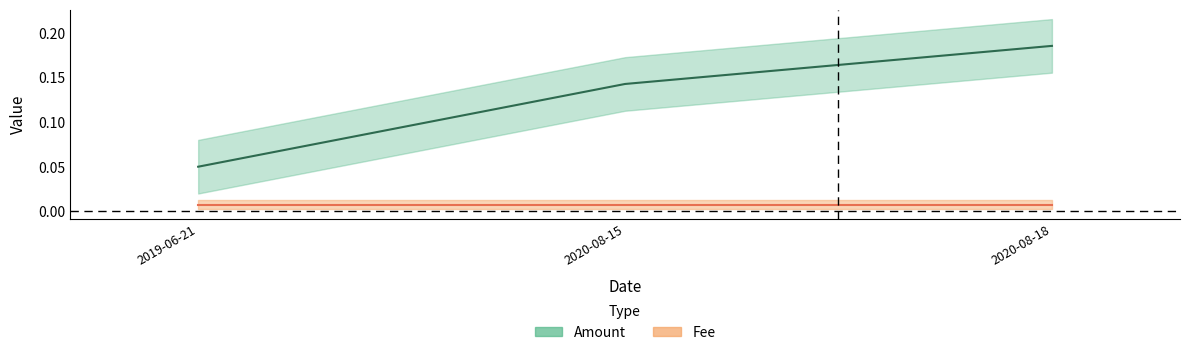

Which category has the highest value across all series?

2020-08-18